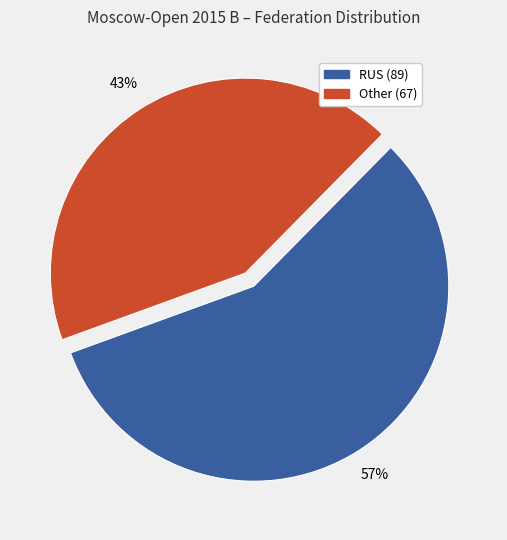

What percentage is the RUS slice, to the nearest percent?

57%